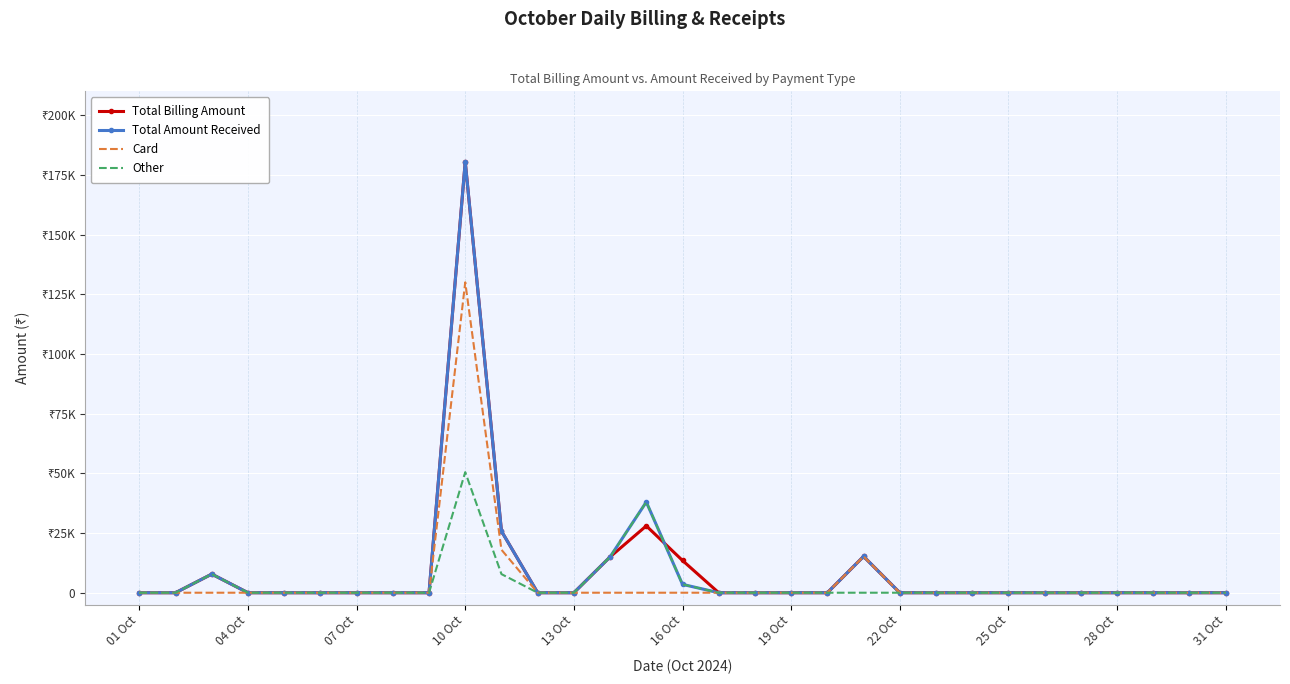

How many interior local peaks does the Other series have?

3